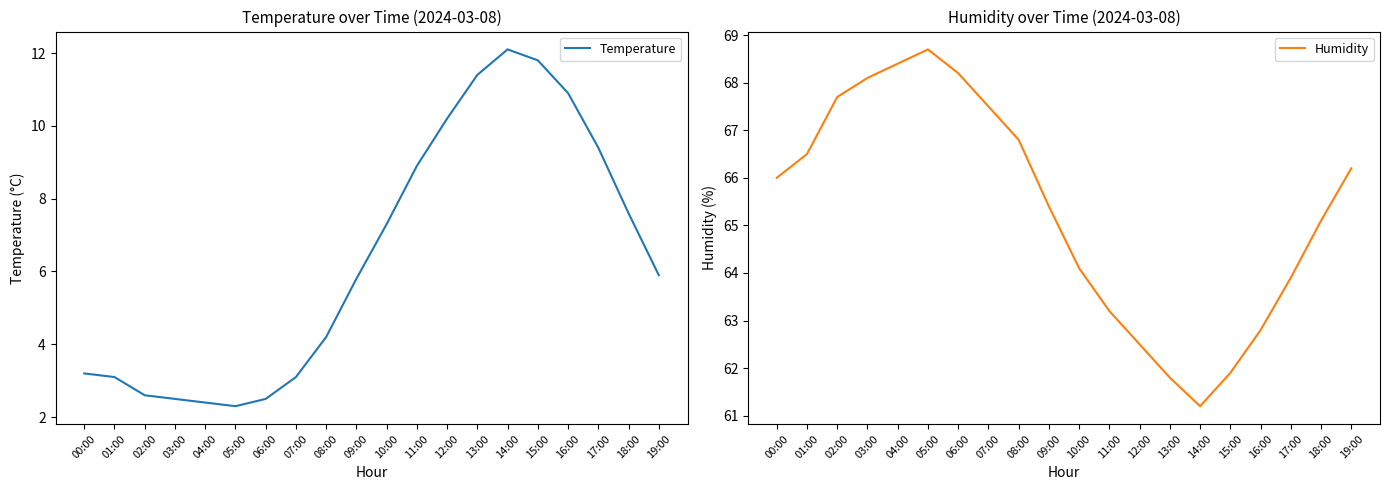

At which category is the sum across all series the highest?

15:00